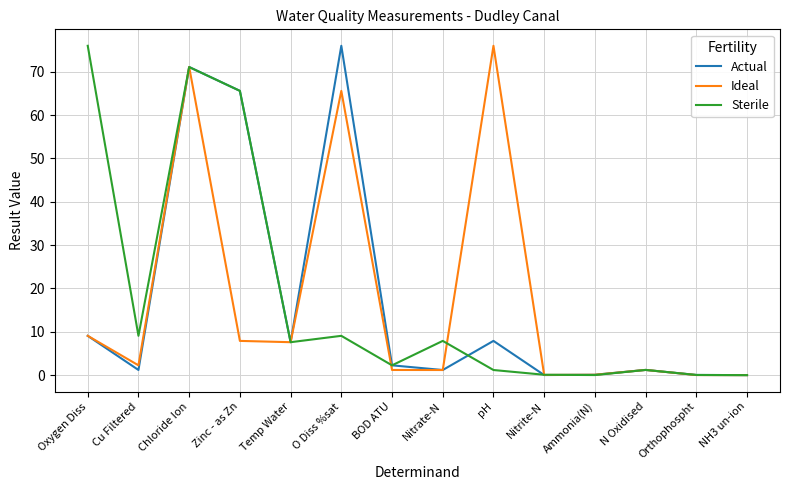

Which series changed the most between O Diss %sat and Nitrite-N?

Actual